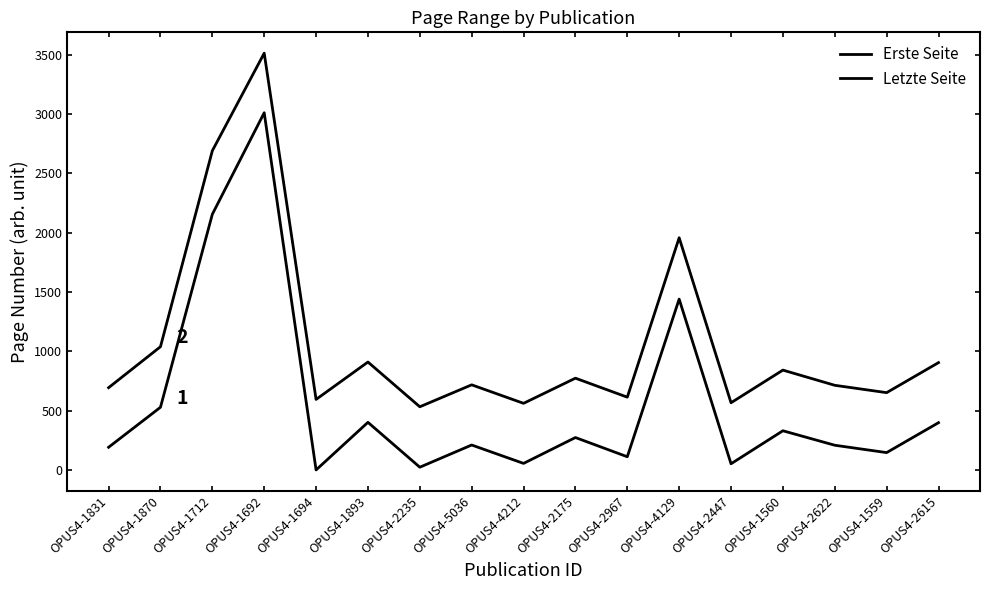

Where is the first local maximum for Letzte Seite?

OPUS4-1692